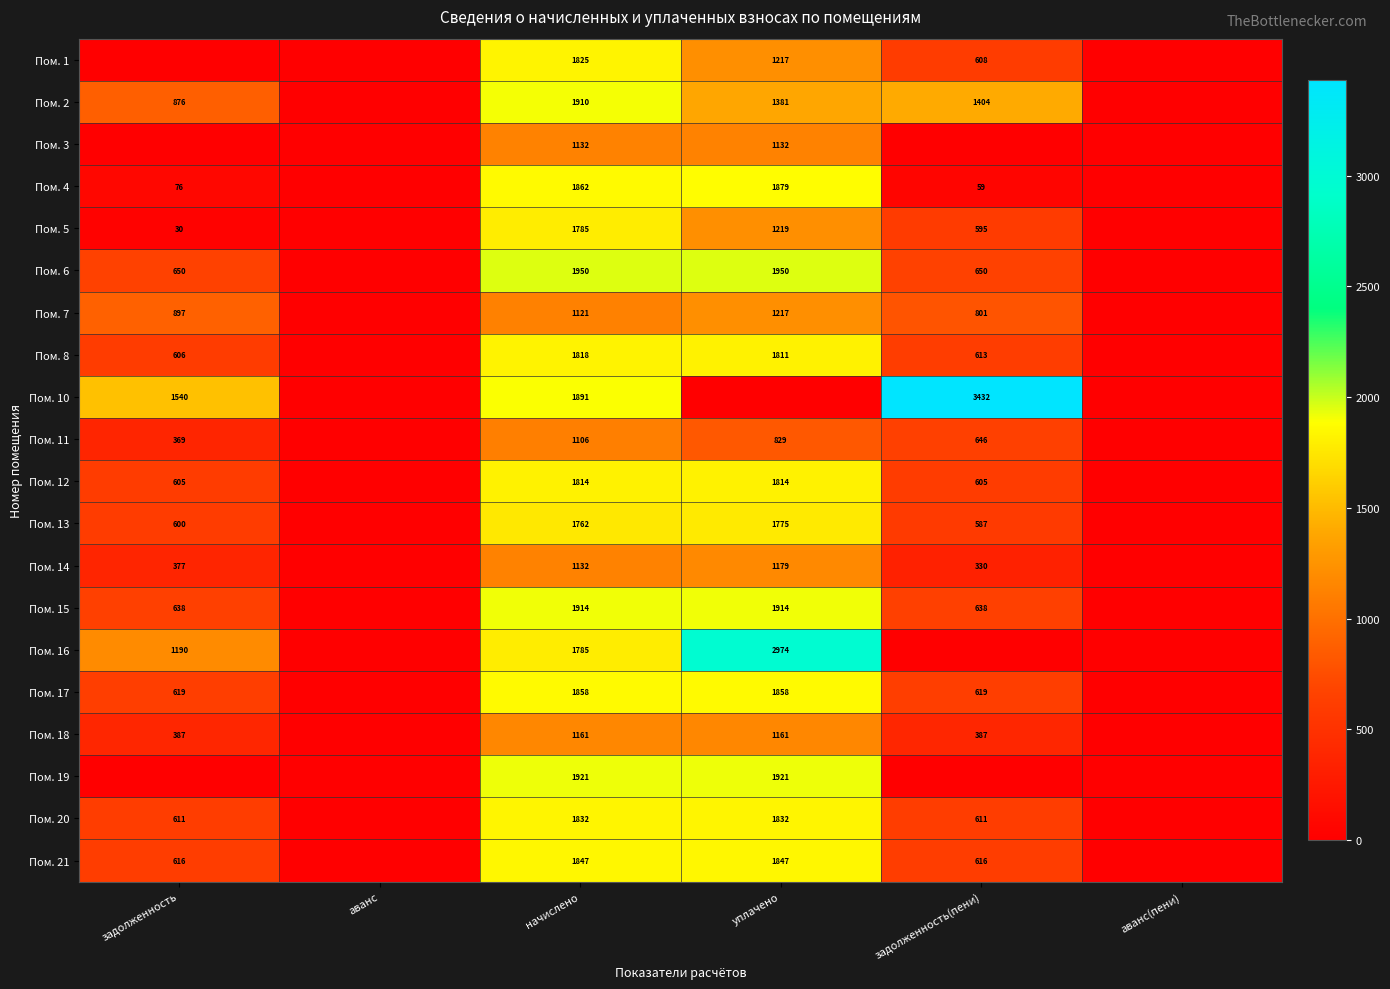

What is the difference between the Пом. 15 values at задолженность(пени) and уплачено?

1276